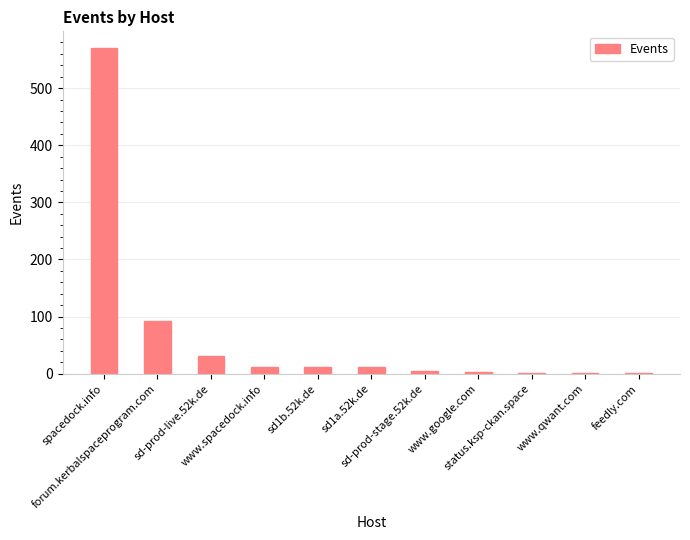

What is the sum of all values?

737